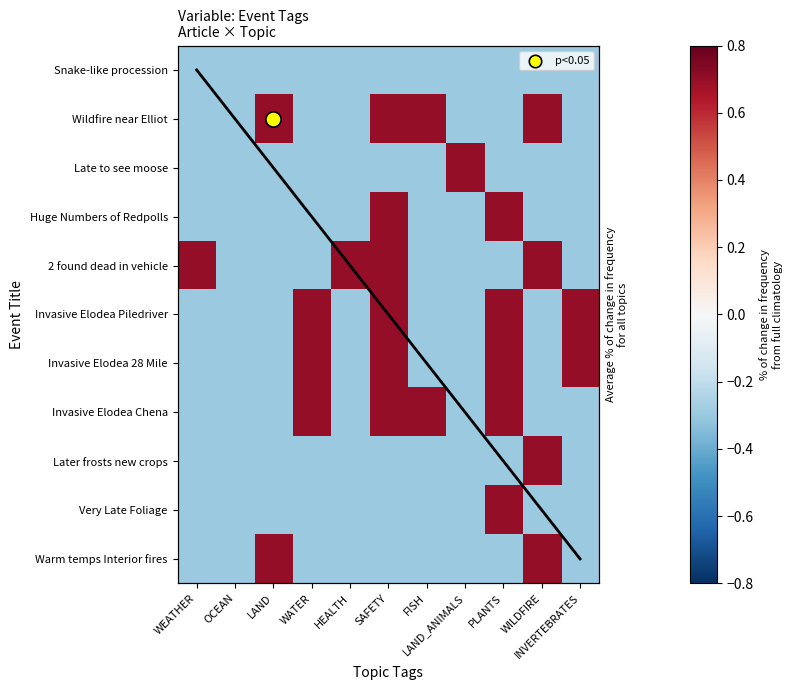

At which label is Later frosts new crops closest to 0?

WEATHER